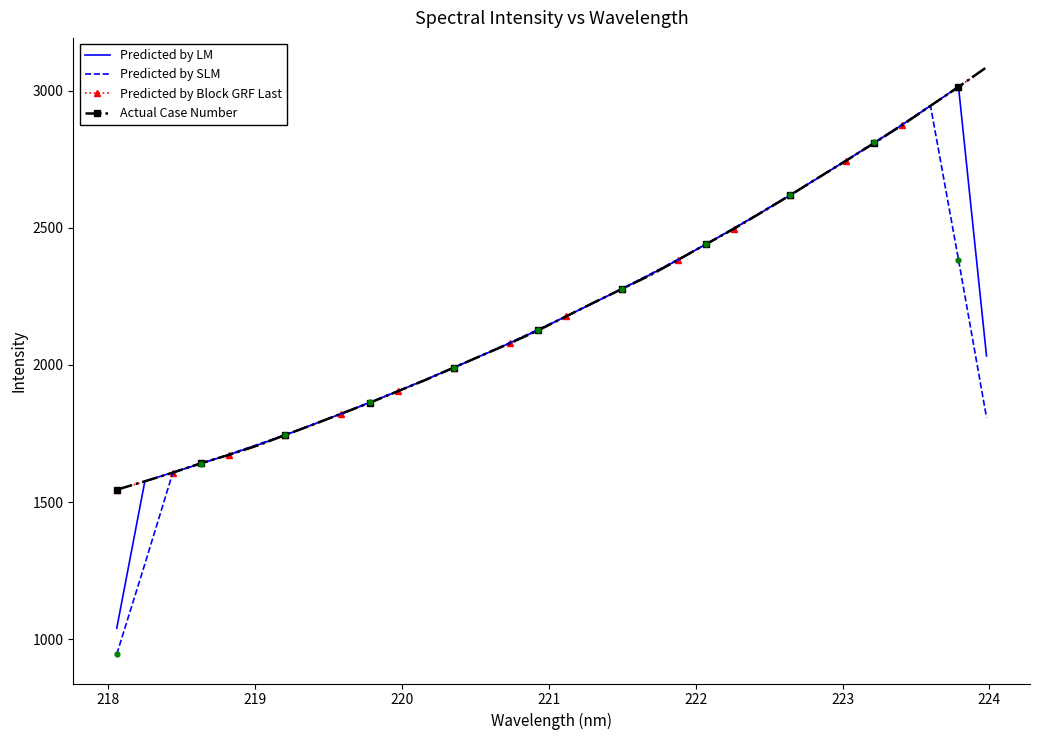

What are all the series names shown in the legend?

Predicted by LM, Predicted by SLM, Predicted by Block GRF Last, Actual Case Number